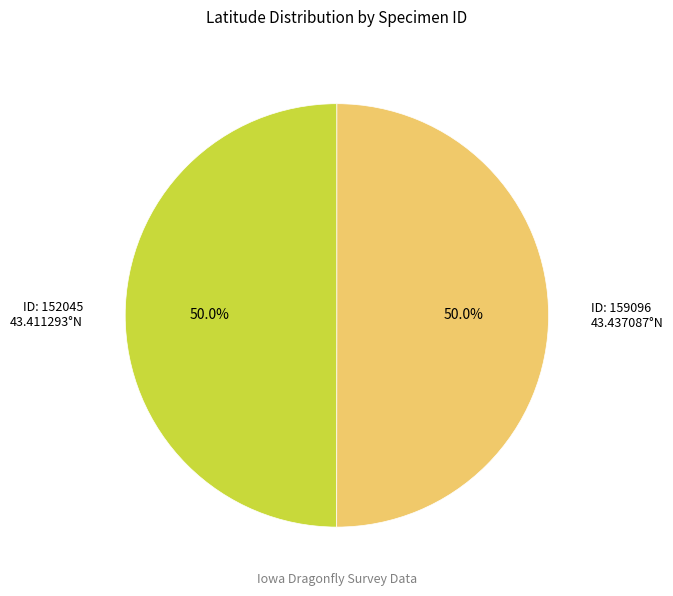

Which category accounts for the majority?

159096